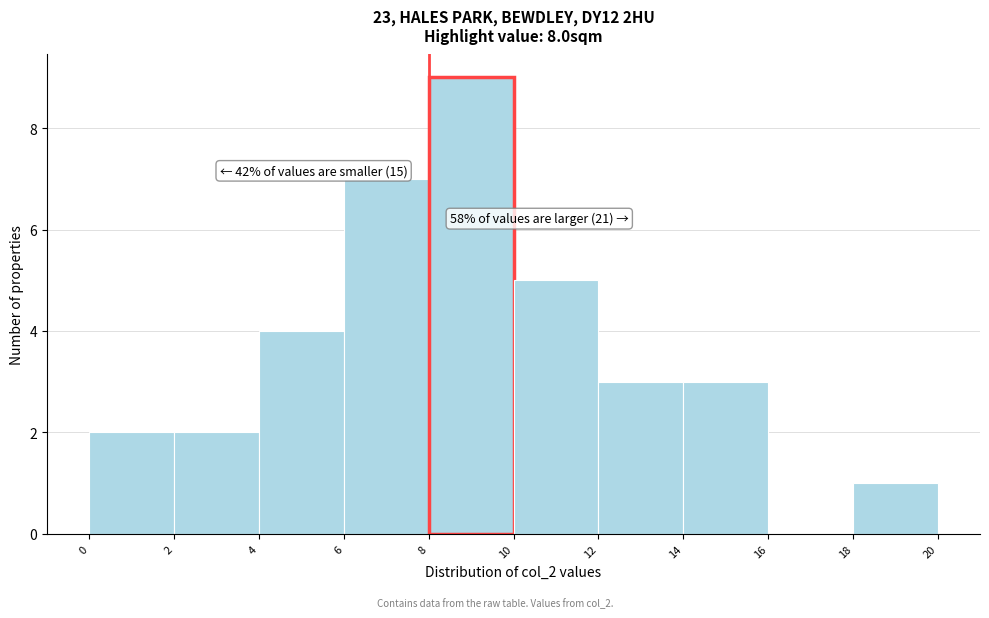

Which range on the x-axis has the tallest bar?

8 to 10